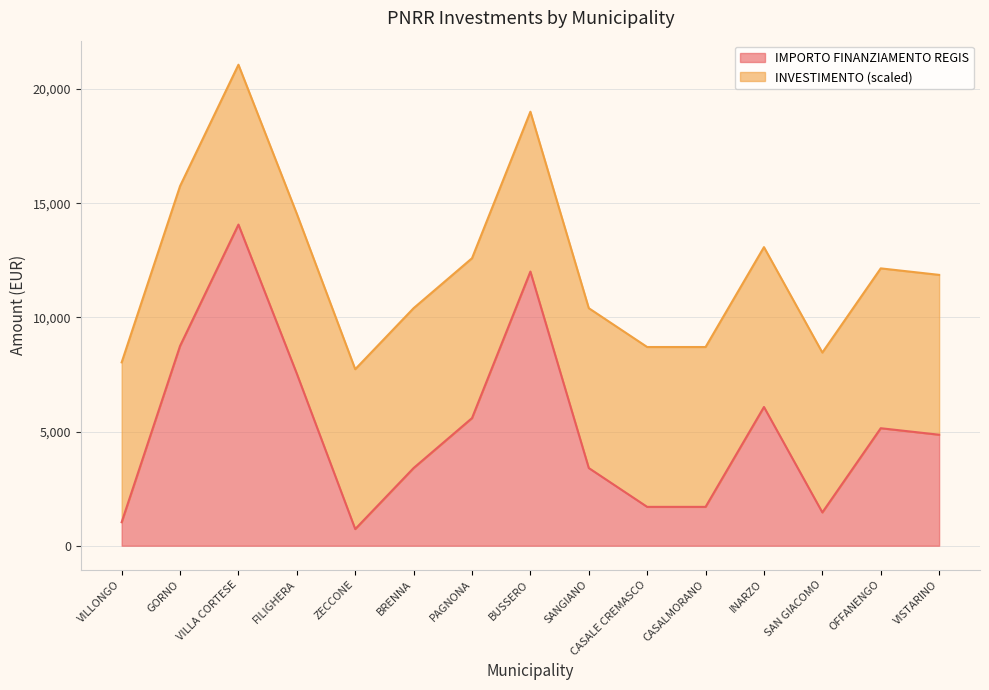

Rank the categories by value from lowest to highest.

ZECCONE, VILLONGO, SAN GIACOMO, CASALE CREMASCO, CASALMORANO, BRENNA, SANGIANO, VISTARINO, OFFANENGO, PAGNONA, INARZO, FILIGHERA, GORNO, BUSSERO, VILLA CORTESE